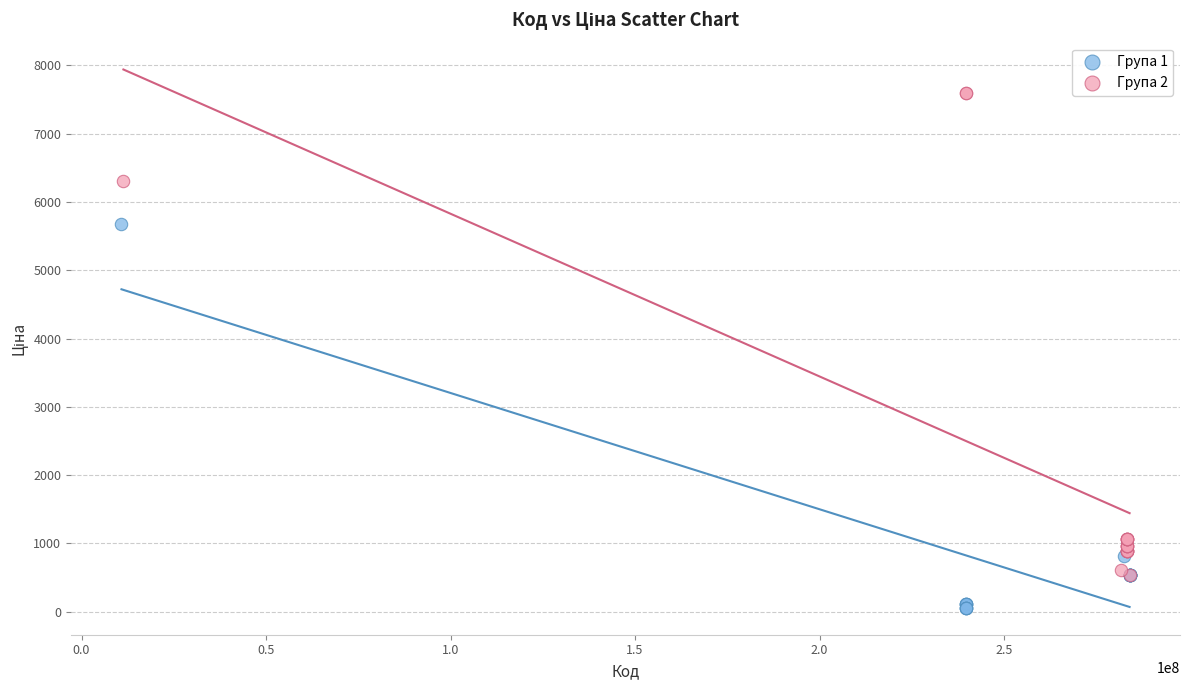

Which series has the widest spread of Y values?

Група 2